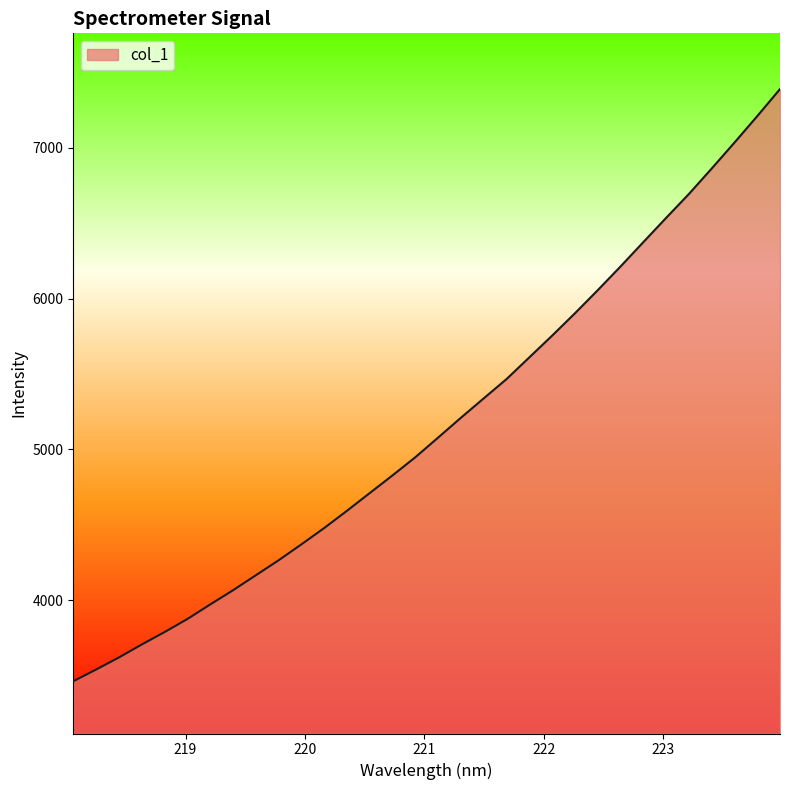

What is the greatest value displayed?

7388.1